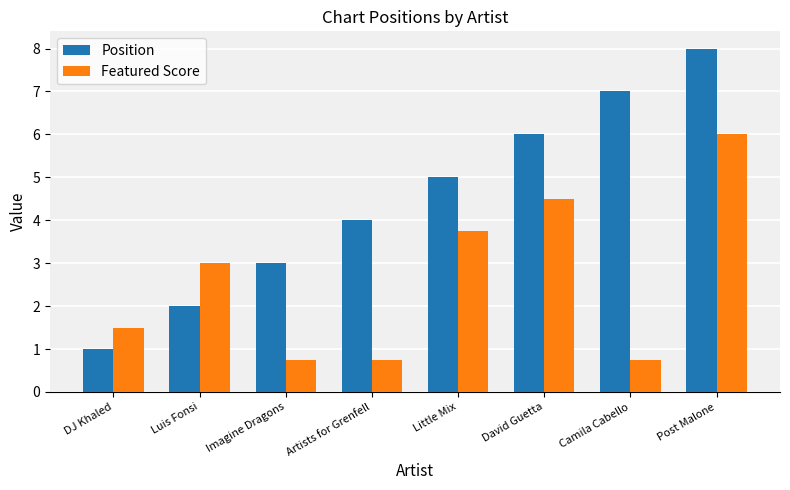

Rank the series at David Guetta from lowest to highest value.

Featured Score, Position